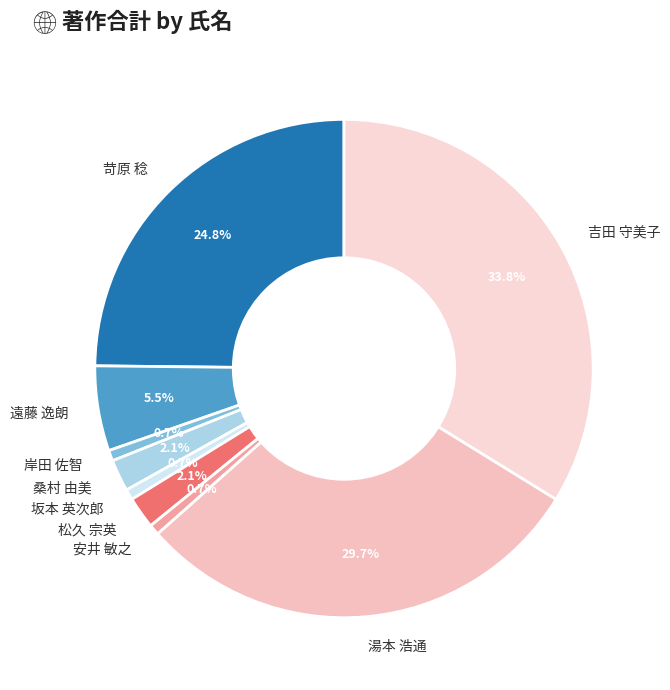

Is there any slice that represents more than half of the pie?

No